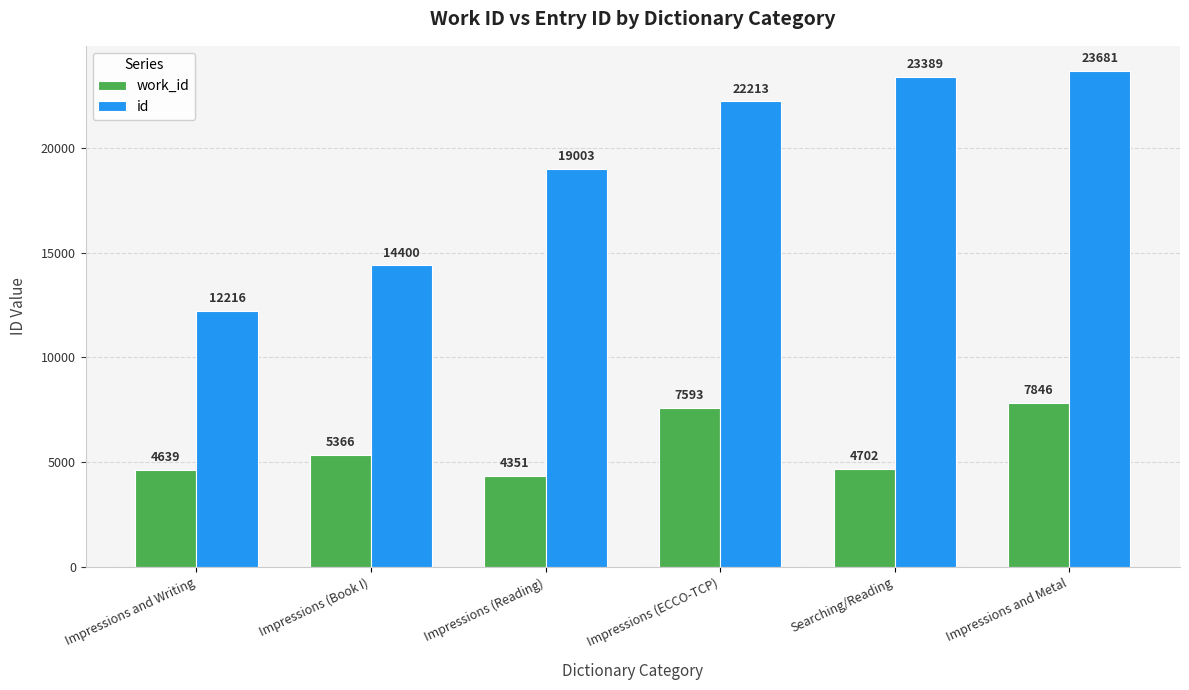

What is the label of the 2nd bar from the left?

Impressions (Book I)